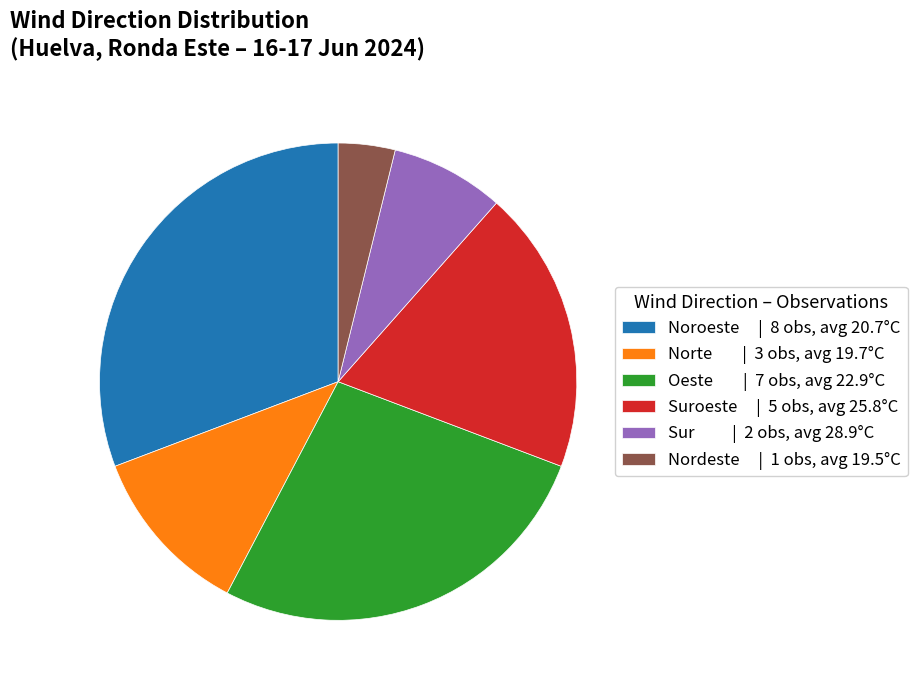

Between Oeste | 7 obs, avg 22.9°C and Noroeste | 8 obs, avg 20.7°C, which is larger?

Noroeste | 8 obs, avg 20.7°C